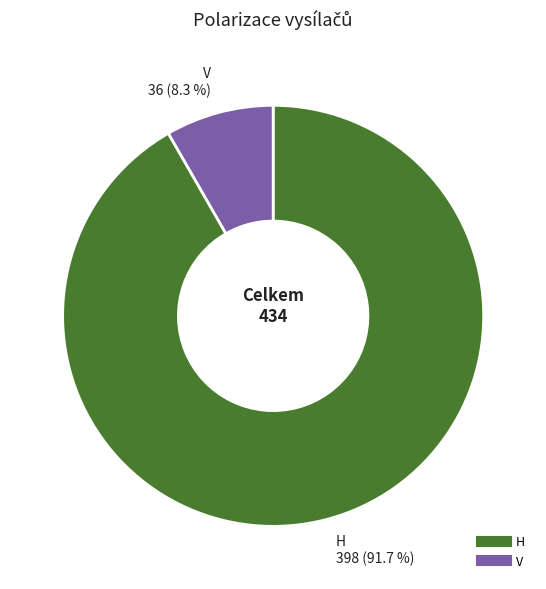

Which slice represents more than half of the pie?

H